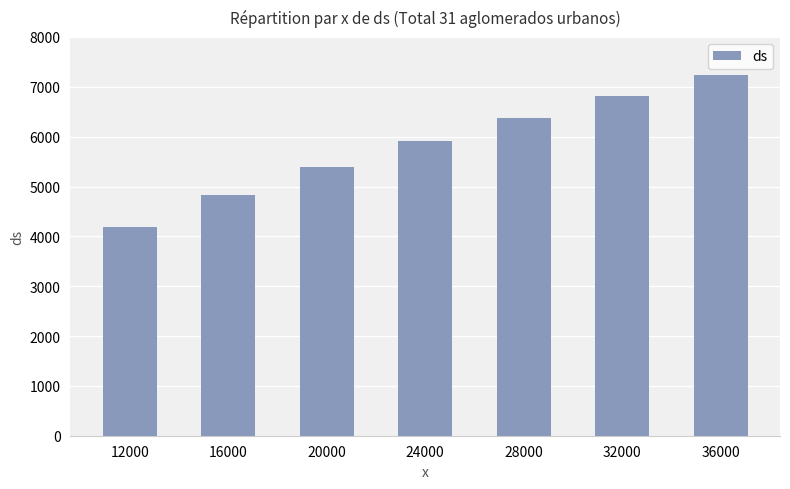

Reading right to left, transcribe all the data shown in this chart.

36000=7233	32000=6820	28000=6380	24000=5907	20000=5393	16000=4824	12000=4178